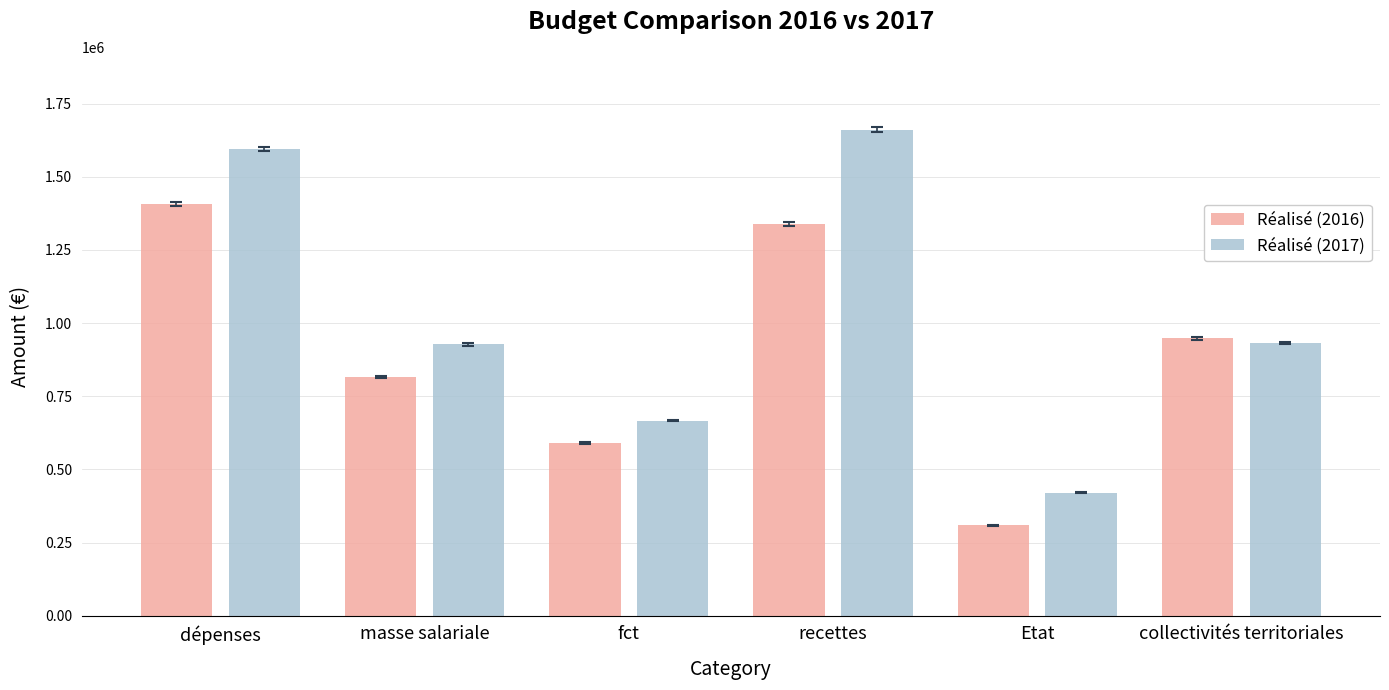

Which series has the largest total across all categories?

Réalisé (2017)